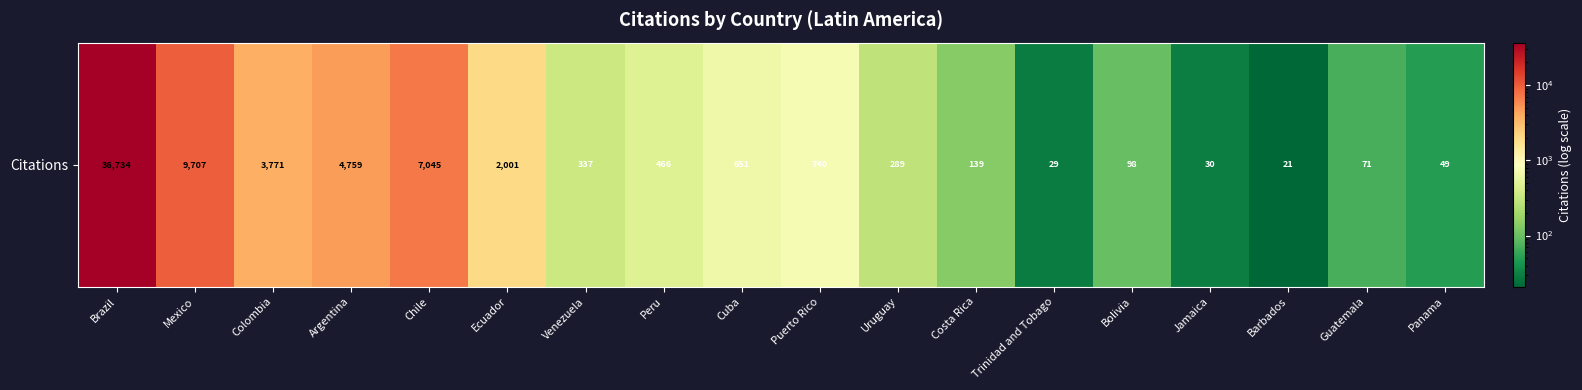

What is the difference between the maximum and second lowest values?

36705